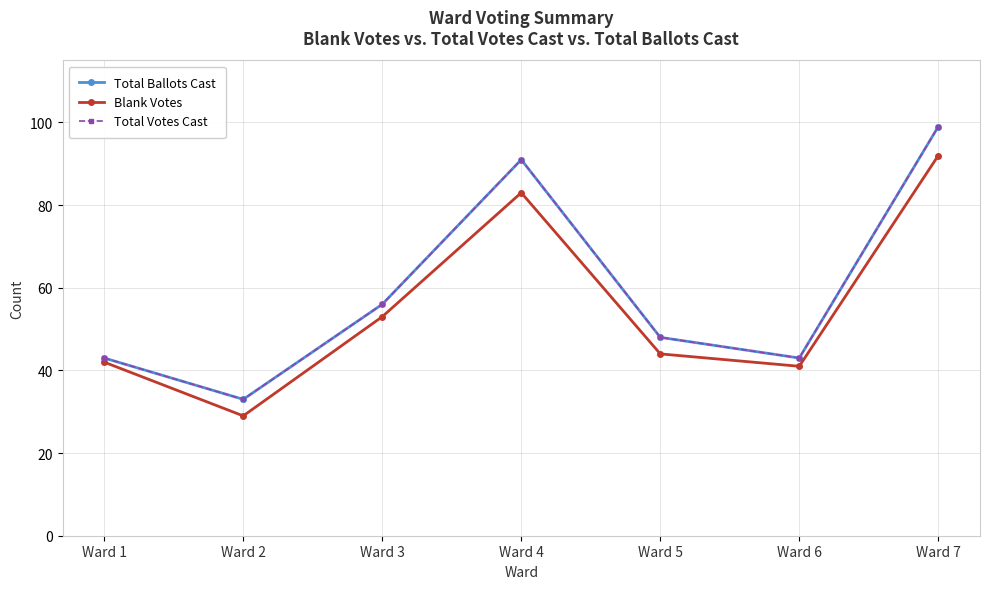

Is this an area chart (filled region under the line)?

No